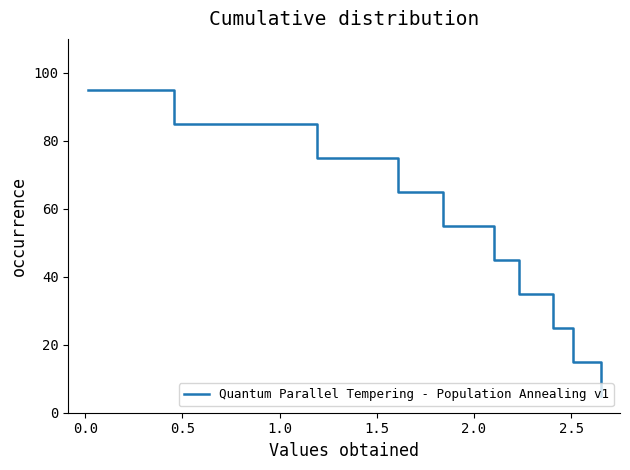

True or false: there are more than 2 points higher than both neighbors.

False